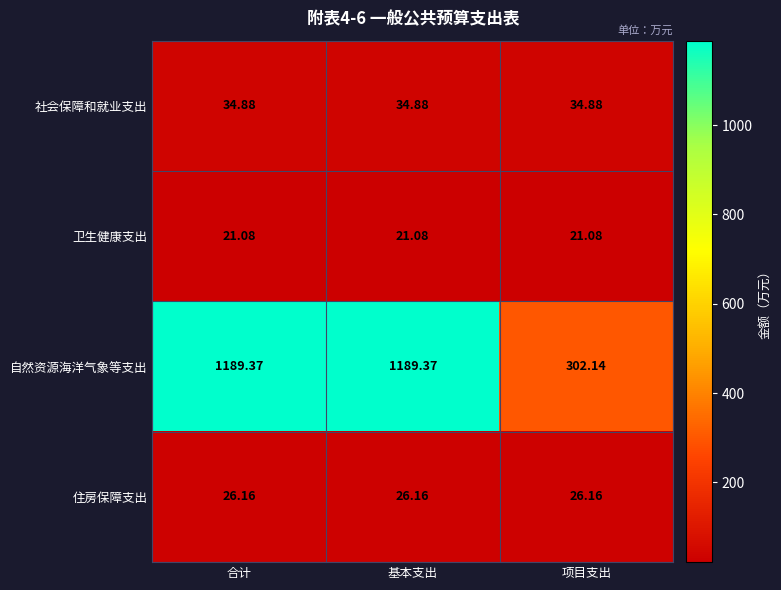

Which series changed the most between 合计 and 项目支出?

自然资源海洋气象等支出